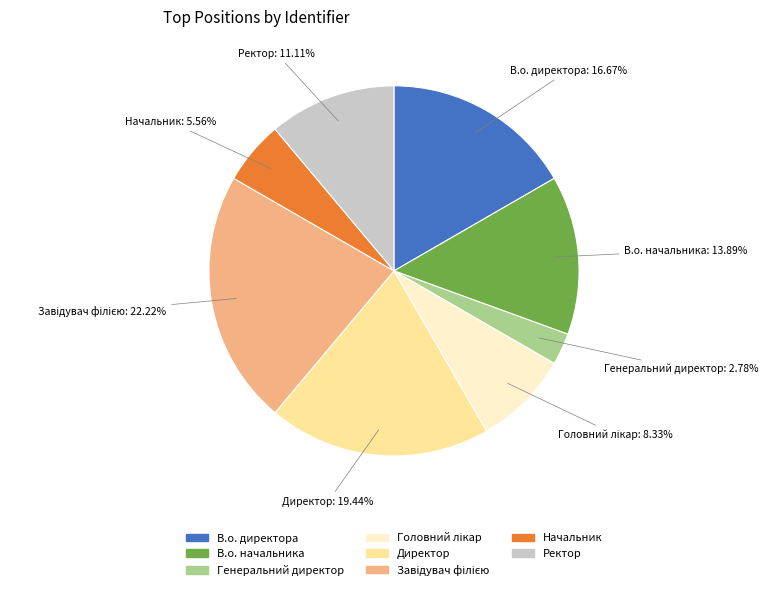

To the nearest percent, what is the average slice percentage?

12%